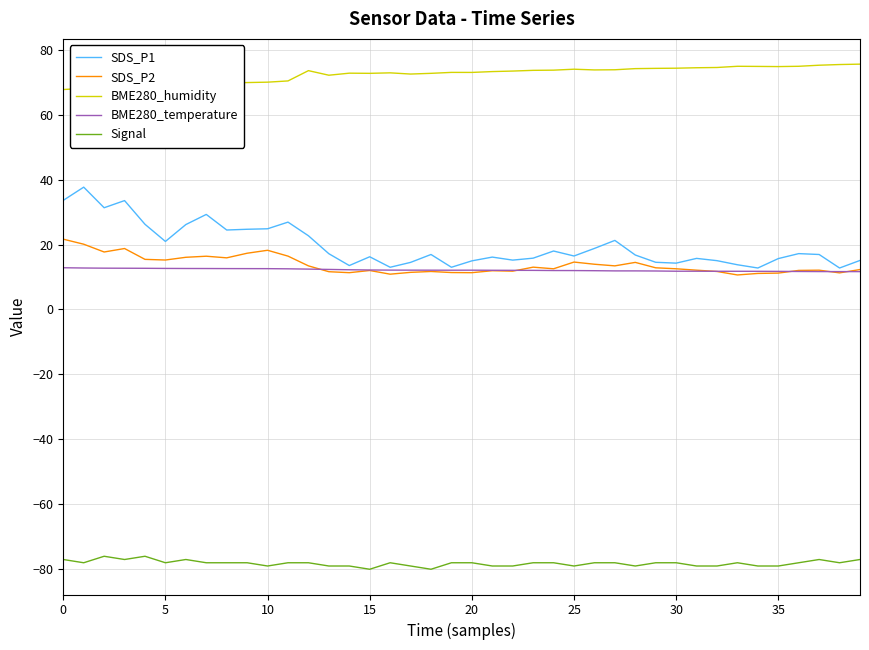

Which series has the largest range (max minus min)?

SDS_P1